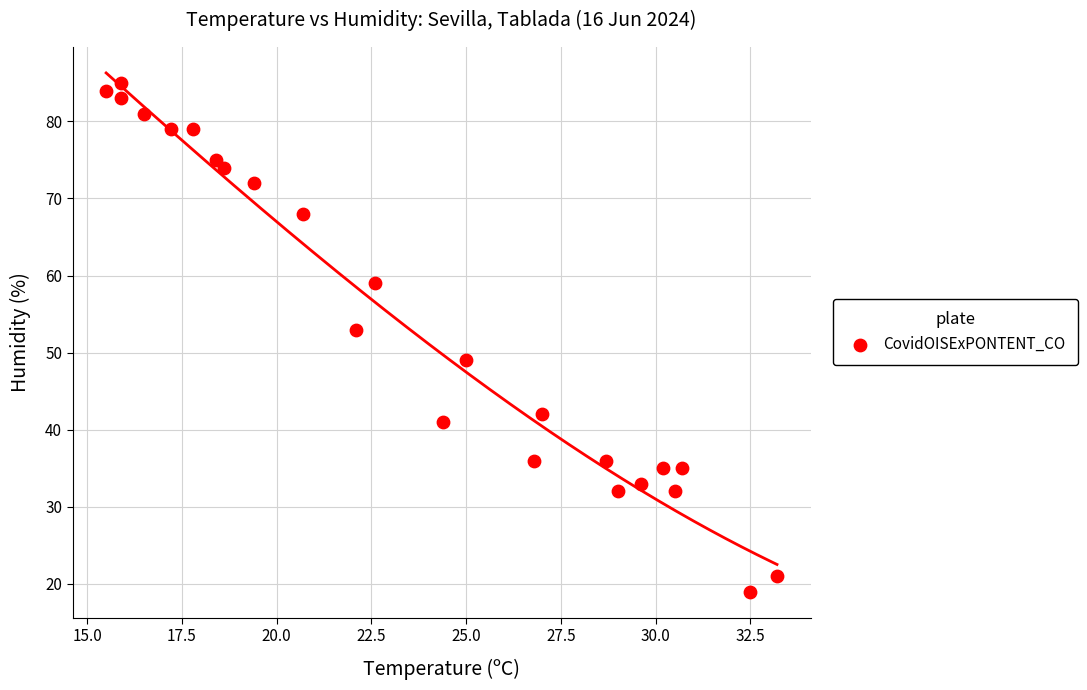

What is the range of Y values (max minus min)?

66